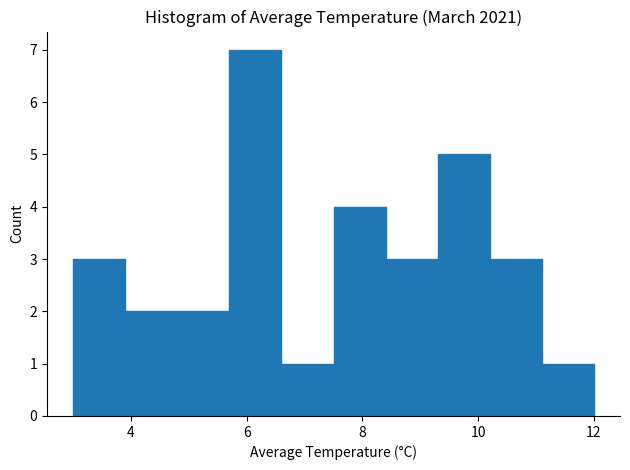

Reading left to right, list every bar in this chart as the range it spans on the x-axis followed by its height. Neither the bar edges nor the heights are printed on the chart, so give them approximately, as read against the axes.

3.0 to 3.9: 3
3.9 to 4.8: 2
4.8 to 5.7: 2
5.7 to 6.6: 7
6.6 to 7.5: 1
7.5 to 8.4: 4
8.4 to 9.3: 3
9.3 to 10.2: 5
10.2 to 11.1: 3
11.1 to 12.0: 1